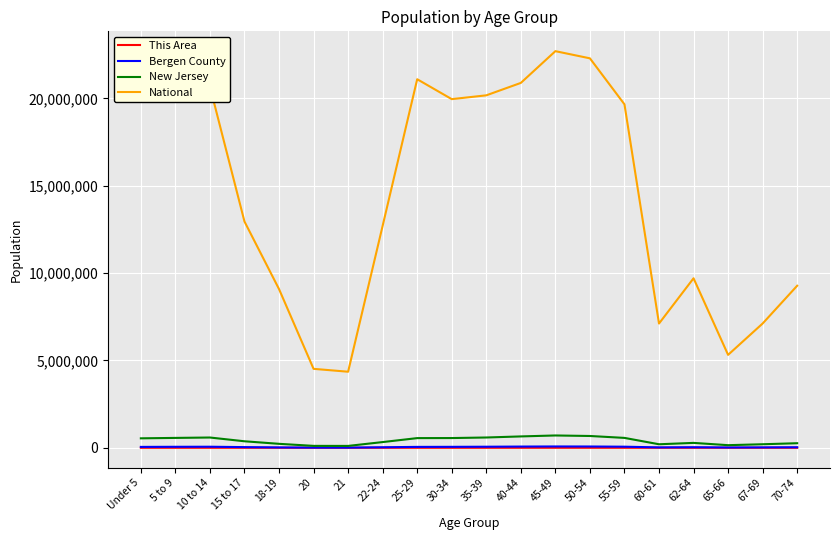

Which series has the largest total across all categories?

National